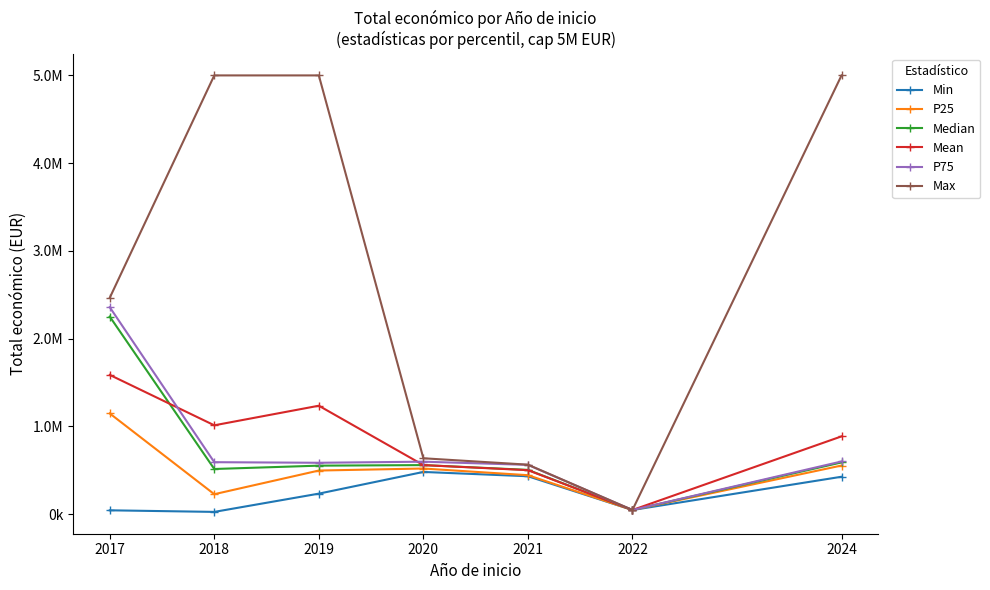

Reading right to left, list all the values displayed in this chart.

Min: 2024=424720.0	2022=45592.0	2021=430412.0	2020=479500.0	2019=232189.0	2018=24017.0	2017=42072.0
P25: 2024=552715.5	2022=45592.0	2021=442433.0	2020=518476.8	2019=495522.8	2018=225773.0	2017=1146373.0
Median: 2024=588029.0	2022=45592.0	2021=503001.0	2020=557453.5	2019=551226.0	2018=513108.5	2017=2250674.0
Mean: 2024=885061.9	2022=45592.0	2021=499715.2	2020=557453.5	2019=1234430.0	2018=1011181.4	2017=1585772.7
P75: 2024=598943.0	2022=45592.0	2021=560283.2	2020=596430.2	2019=584044.5	2018=590785.5	2017=2357623.0
Max: 2024=5000000.0	2022=45592.0	2021=562447.0	2020=635407.0	2019=5000000.0	2018=5000000.0	2017=2464572.0